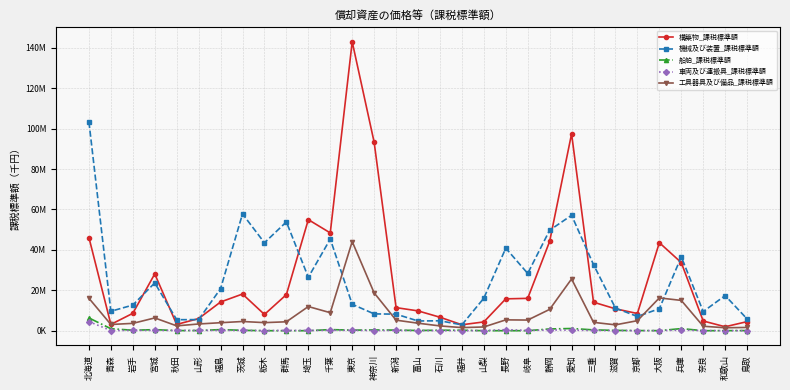

Is this an area chart (filled region under the line)?

No